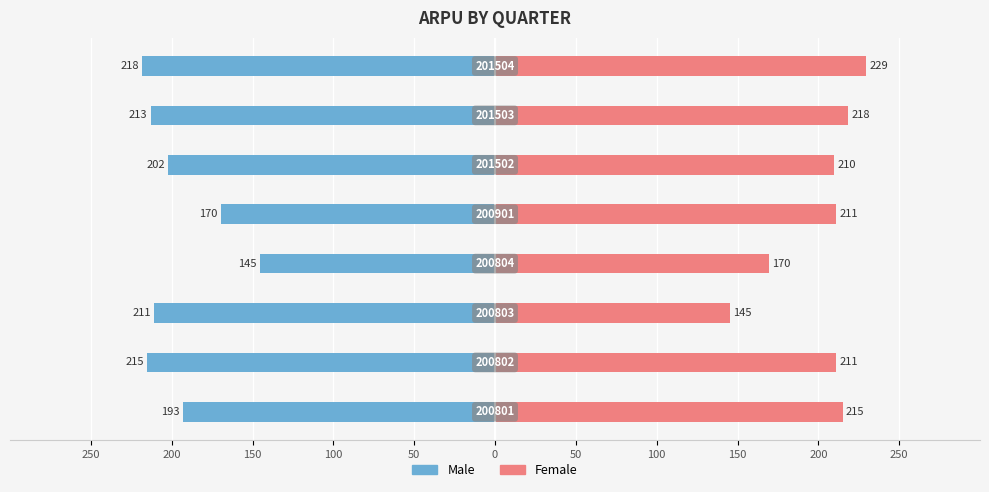

What is the greatest value displayed?

229.4